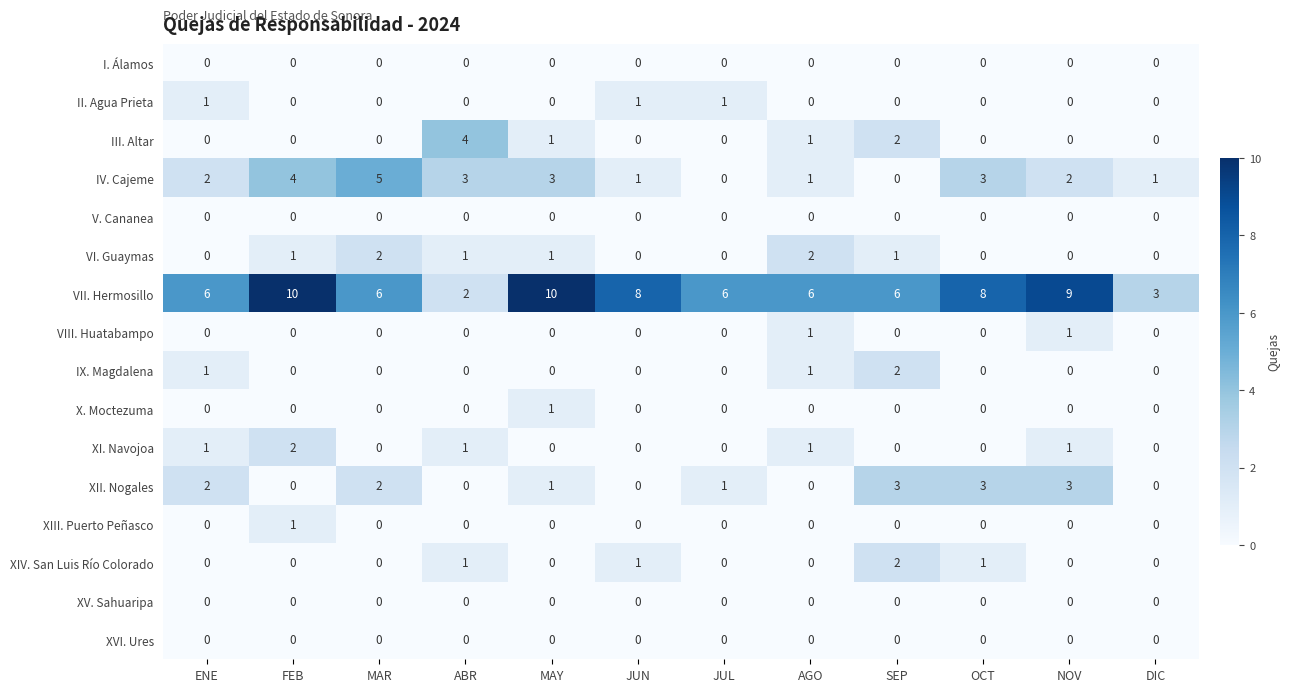

Which series has the largest range (max minus min)?

VII. Hermosillo